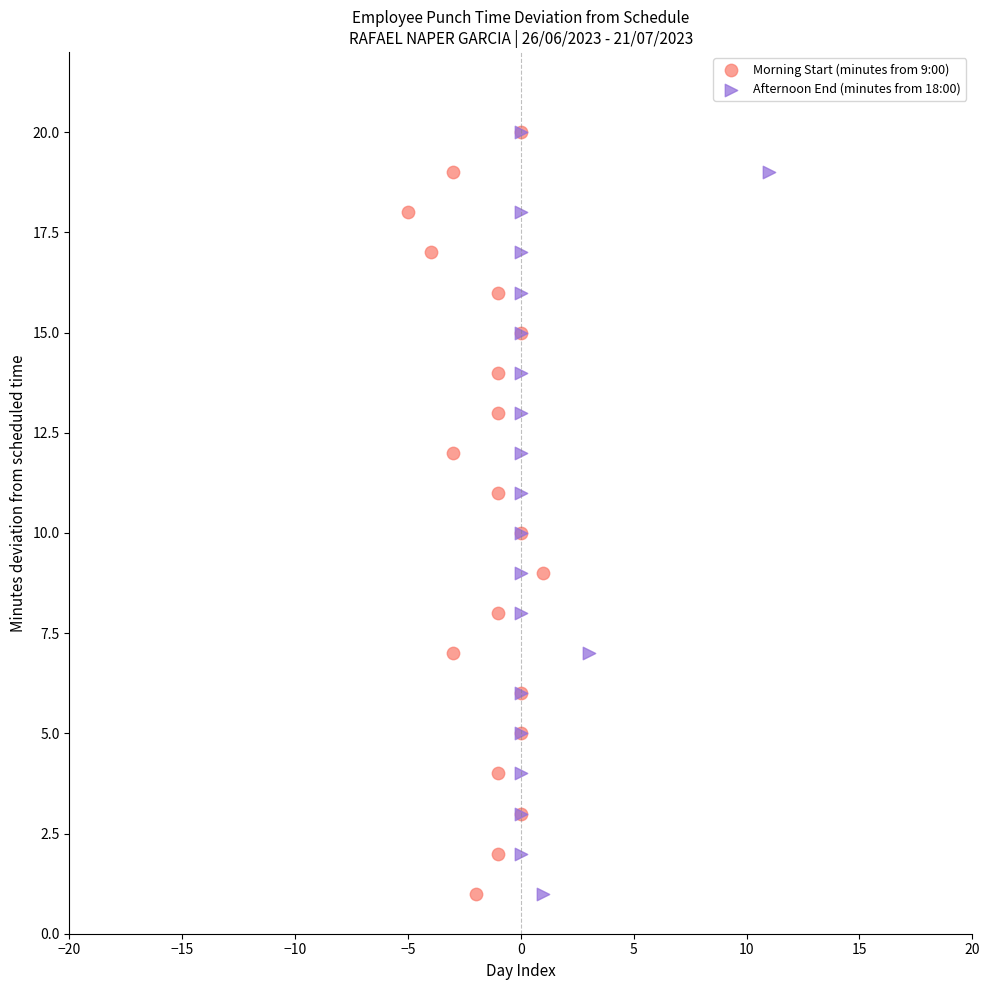

What are all the series names shown in the legend?

Morning Start (minutes from 9:00), Afternoon End (minutes from 18:00)